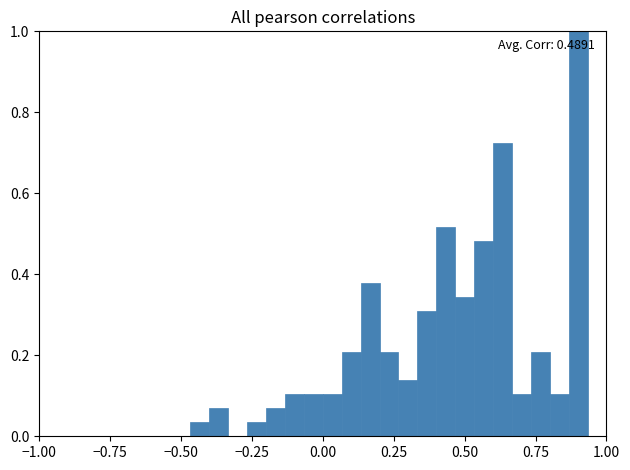

Around what value on the x-axis is the tallest bar? Give the approximate position of its centre, as read against the axis.

0.90